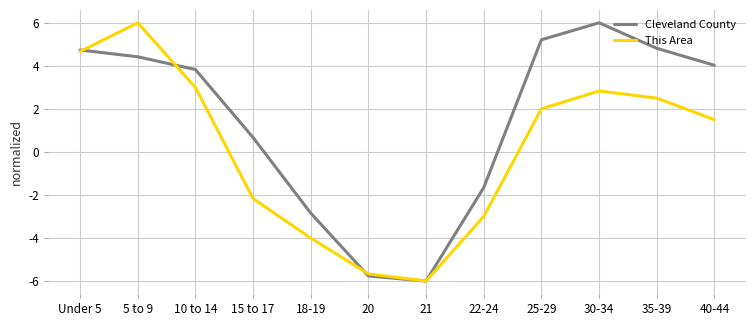

What is the smallest value displayed?

-6.0